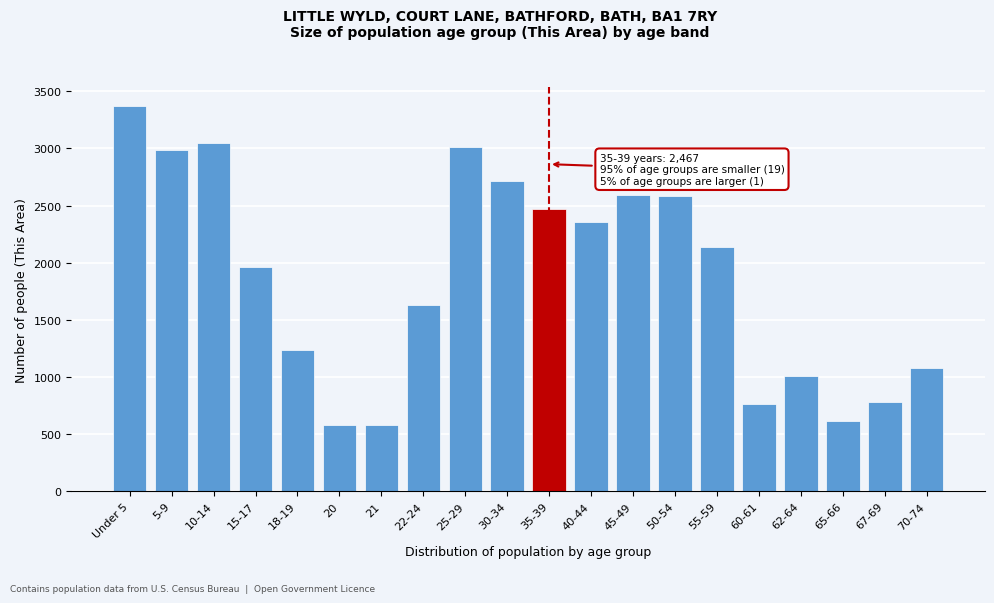

The value at 10-14 is 3050. True or false?

True